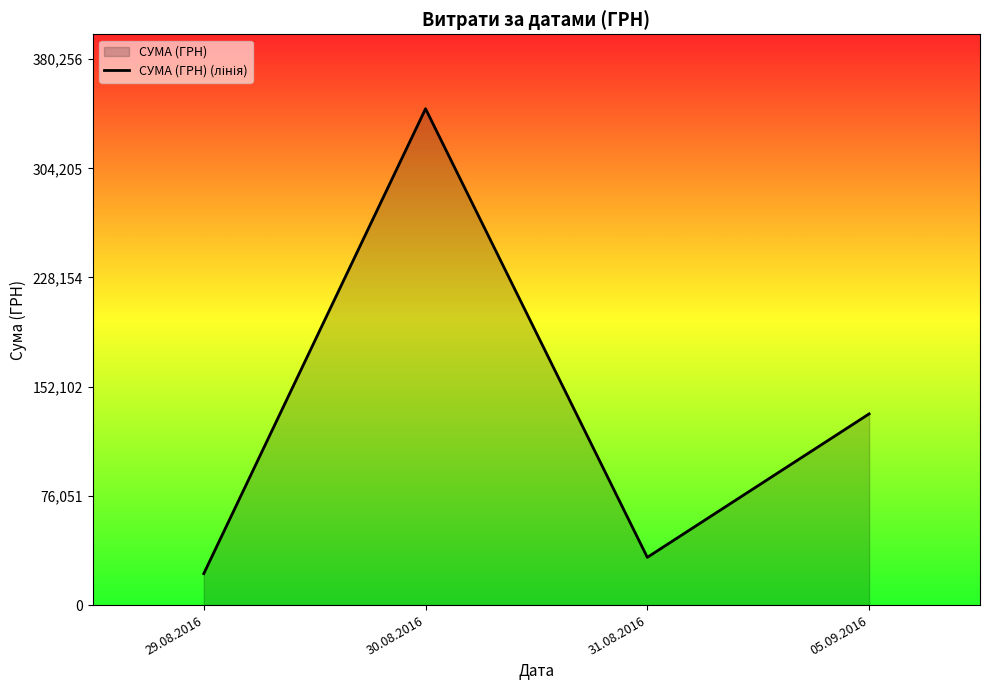

What is the change in value from 30.08.2016 to 31.08.2016?

-312429.3